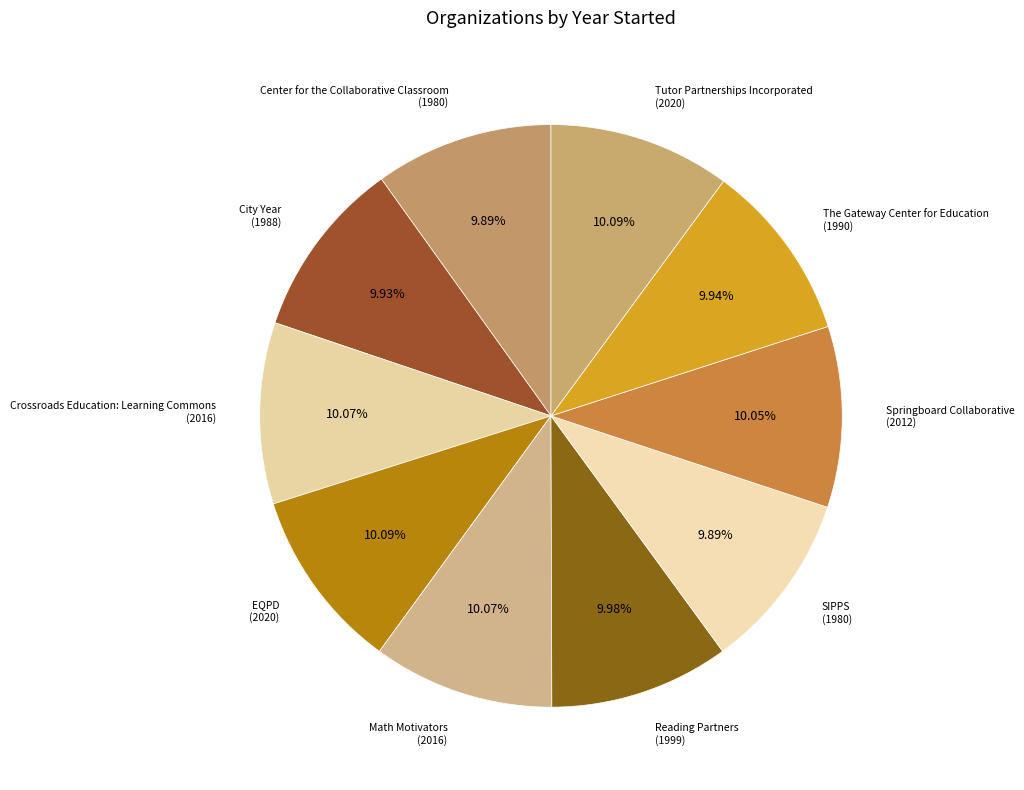

Which slice is the largest?

EQPD